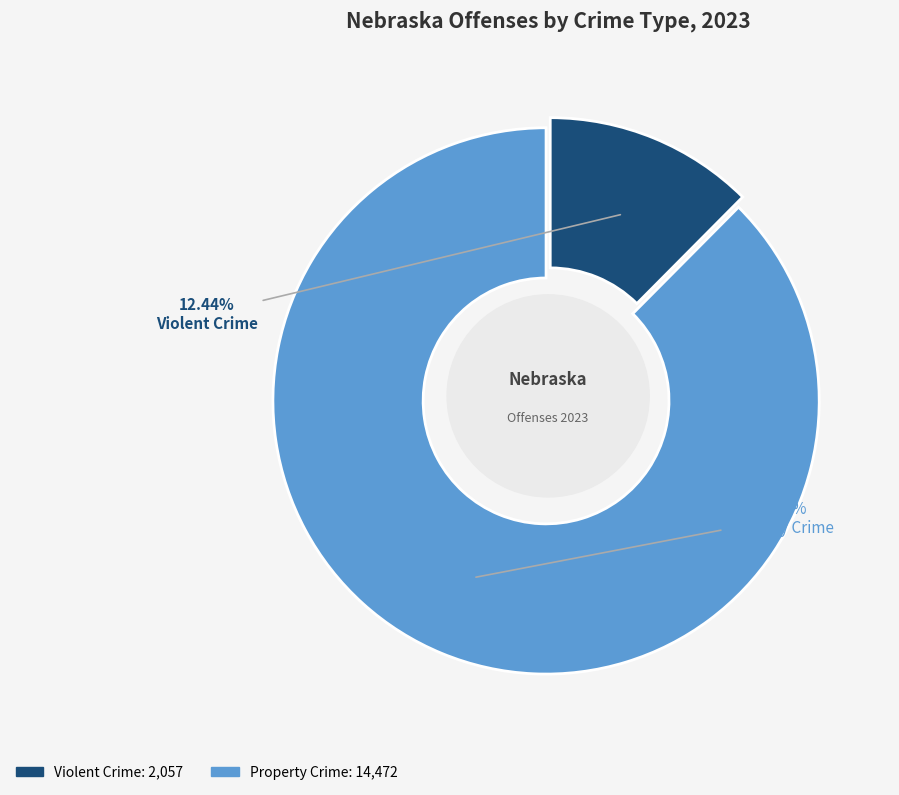

Between Violent Crime and Property Crime, which is larger?

Property Crime